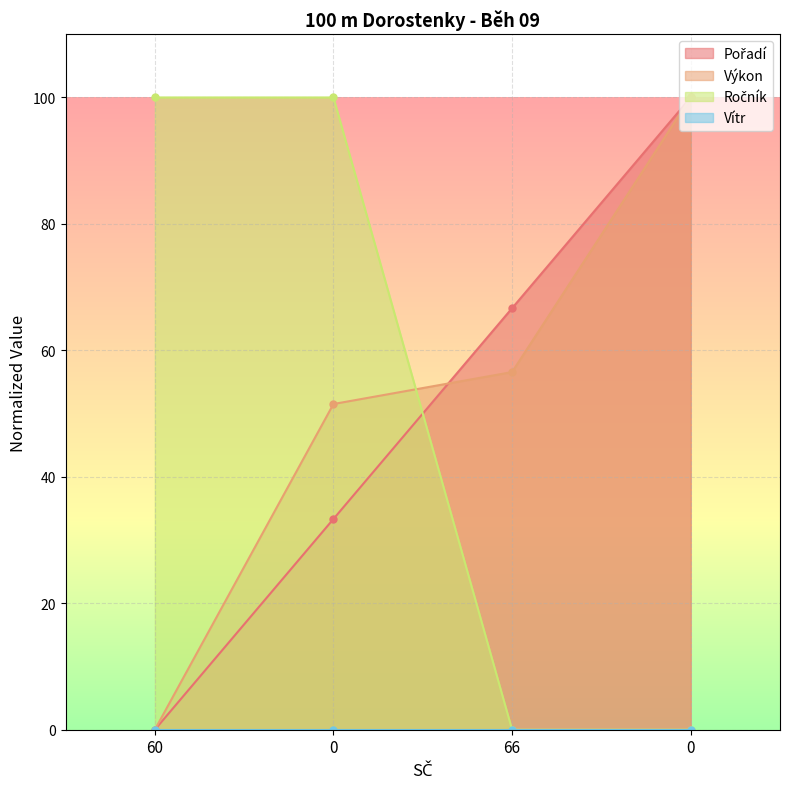

Rank the series at 0 from lowest to highest value.

Pořadí, Výkon, Ročník